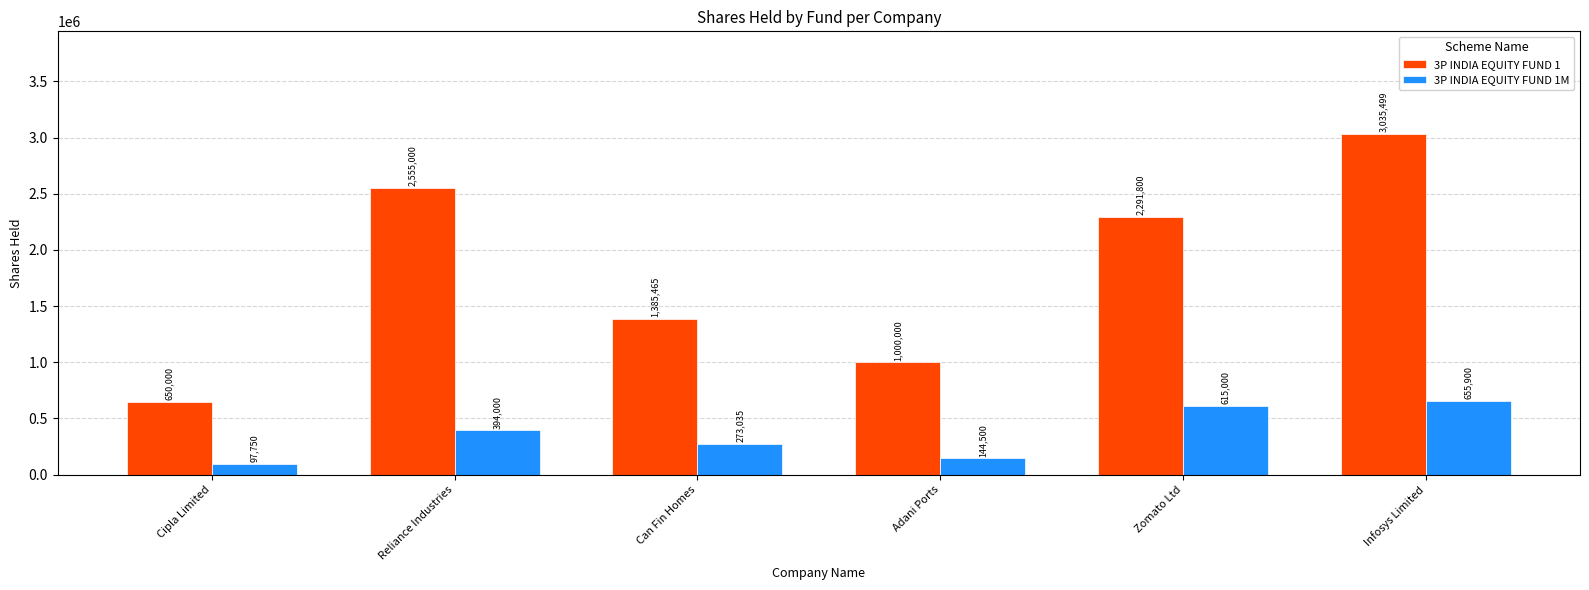

What are all the series names shown in the legend?

3P INDIA EQUITY FUND 1, 3P INDIA EQUITY FUND 1M